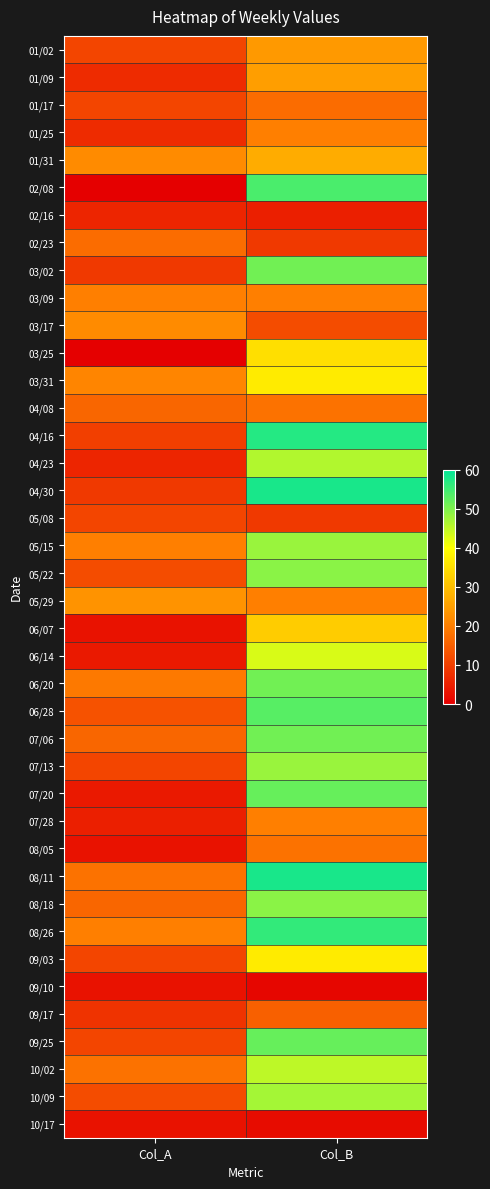

Which label corresponds to the largest value in the chart?

Col_B